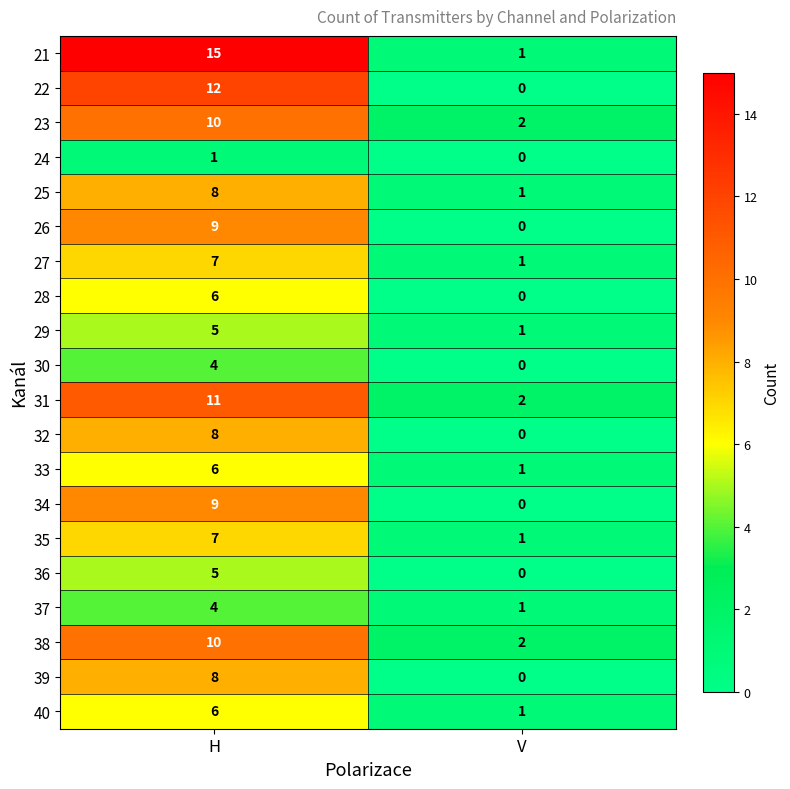

The value of 22 at H is 12. True or false?

True